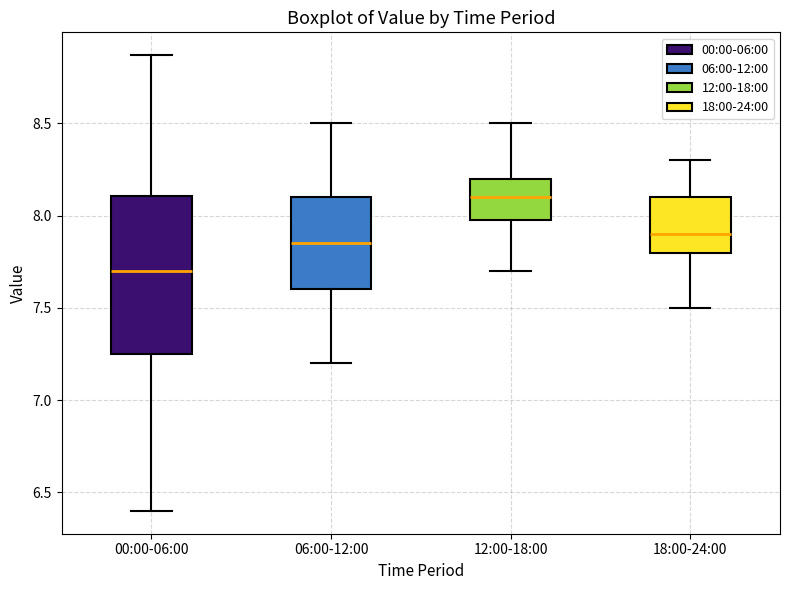

Which box has the lowest median line?

00:00-06:00